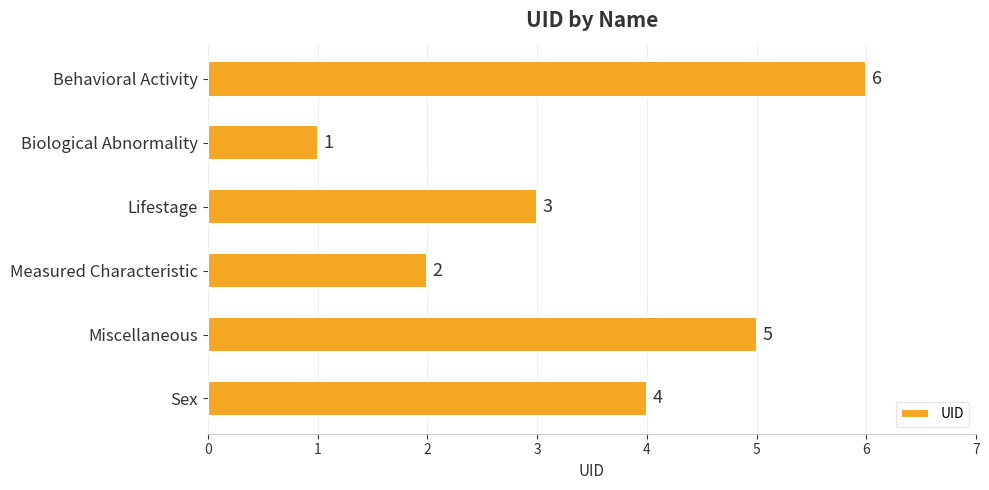

What is the minimum value shown in the chart?

1